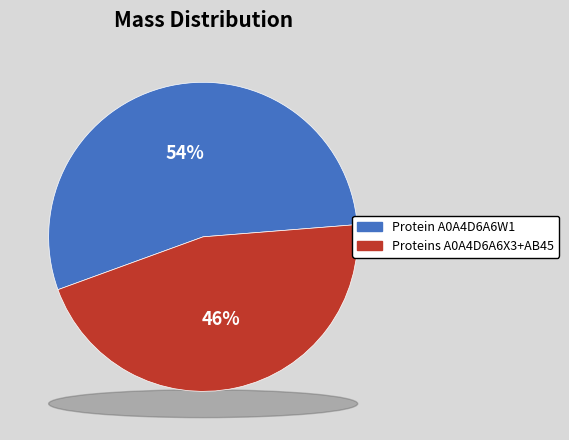

True or false: tr|A0A4D6A6W1|A0A4D6A6W1_9CAUD accounts for 54% of the total.

True